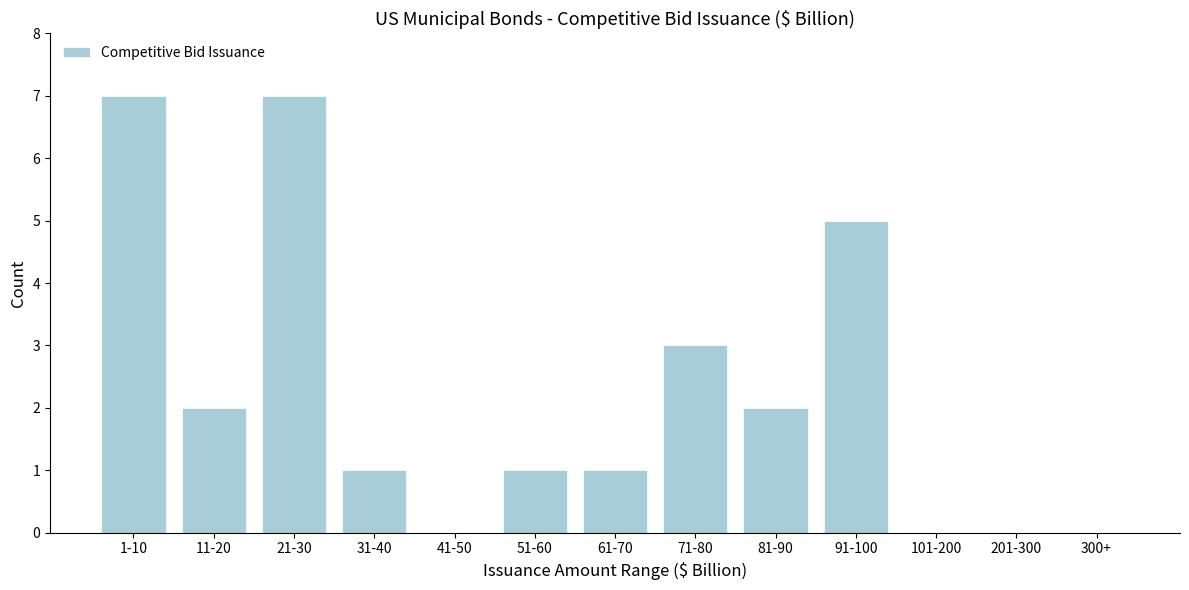

Reading right to left, list all the values displayed in this chart.

300+=0	201-300=0	101-200=0	91-100=5	81-90=2	71-80=3	61-70=1	51-60=1	41-50=0	31-40=1	21-30=7	11-20=2	1-10=7